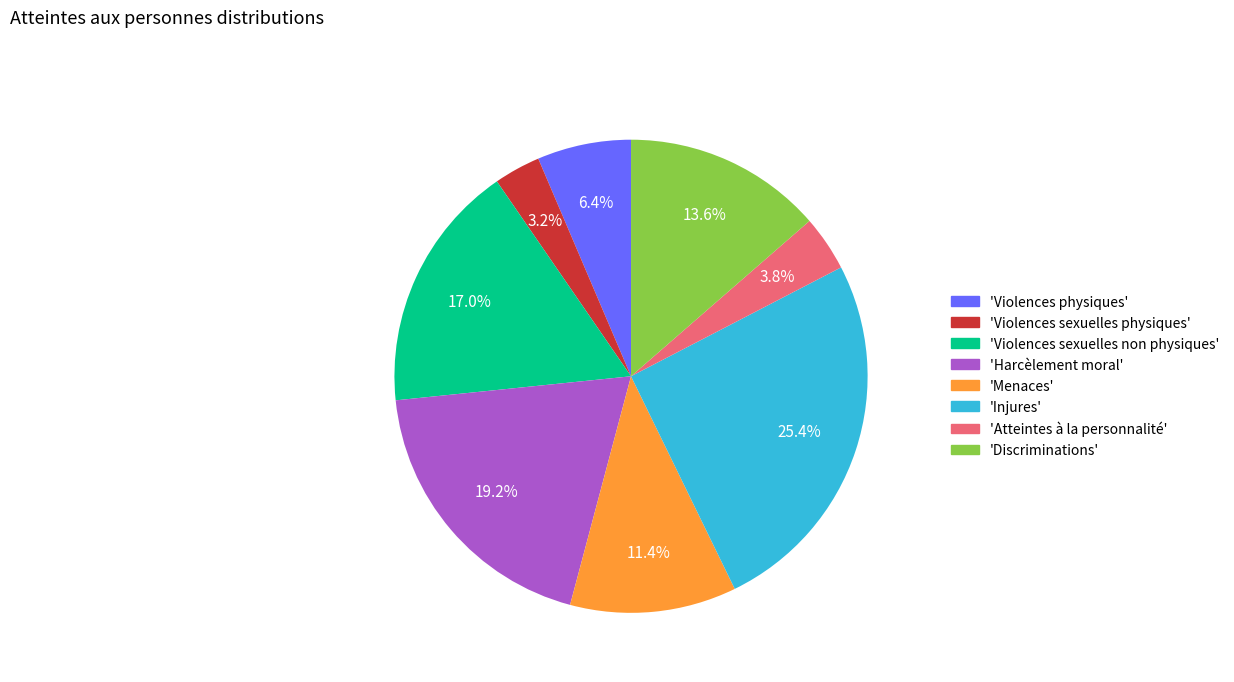

Is there a majority slice in this chart?

No